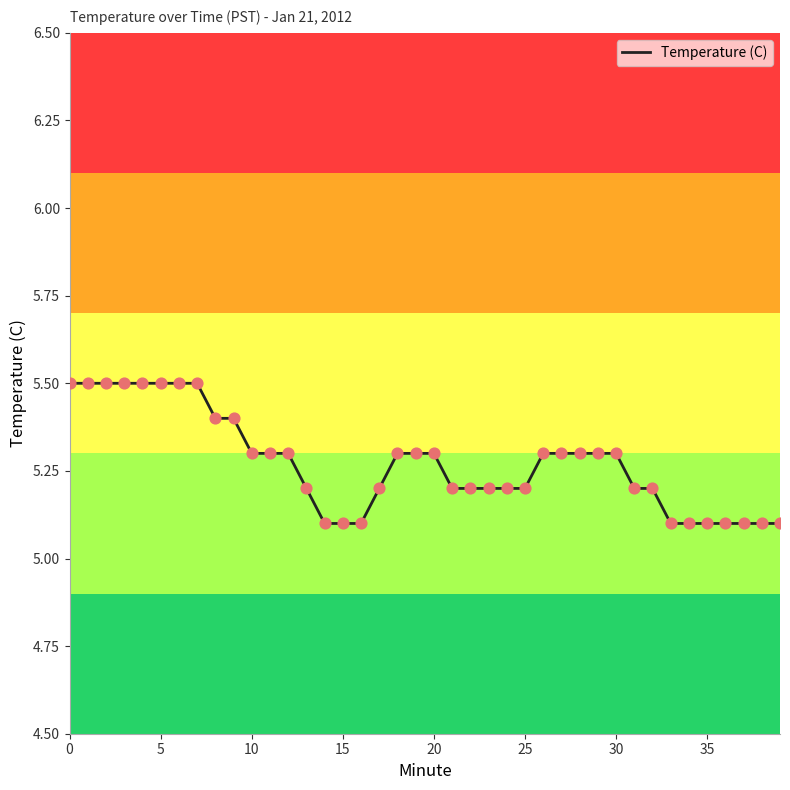

What is the difference between the maximum and minimum values?

0.4